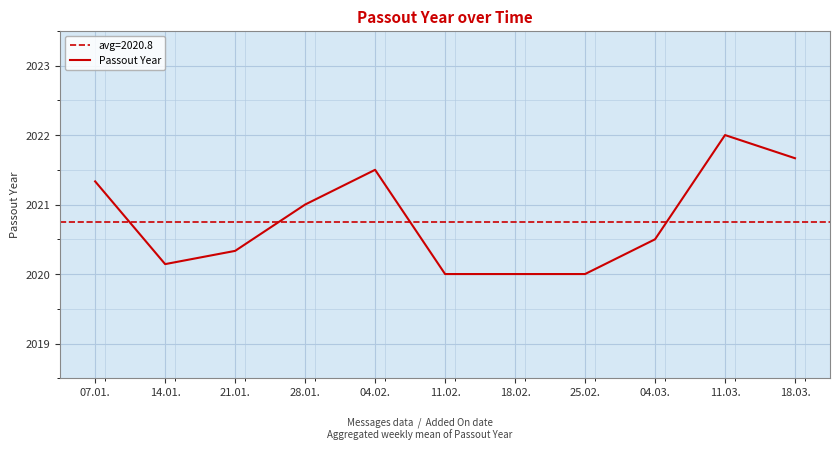

Reading right to left, what are all the values shown in this chart?

2021.7	2022.0	2020.5	2020.0	2020.0	2020.0	2021.5	2021.0	2020.3	2020.1	2021.3